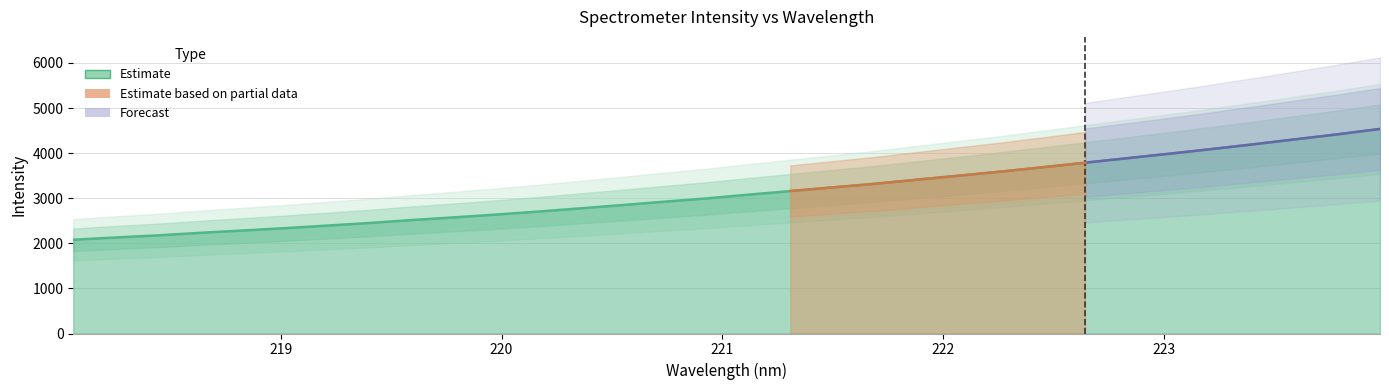

What is the label of the 32nd point from the right?

218.0596